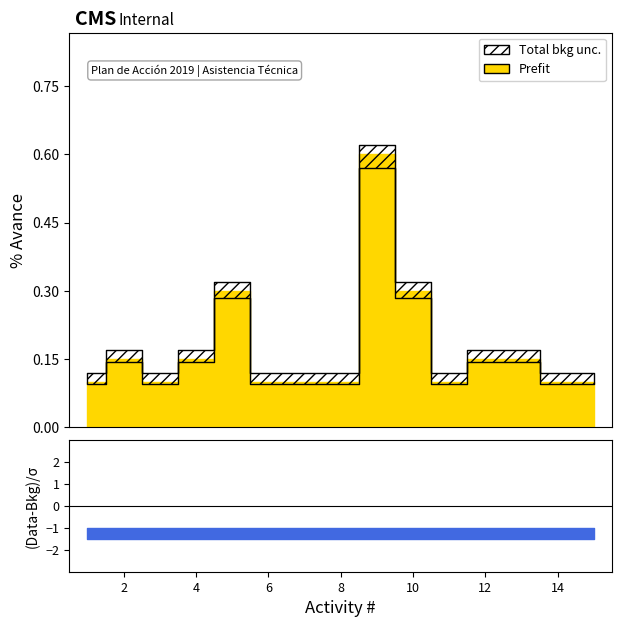

Reading left to right, list all the values displayed in this chart.

Prefit: 0.1	0.1	0.1	0.1	0.3	0.1	0.1	0.1	0.6	0.3	0.1	0.1	0.1	0.1	0.1
Total bkg unc.: 0.1	0.2	0.1	0.2	0.3	0.1	0.1	0.1	0.6	0.3	0.1	0.2	0.2	0.1	0.1